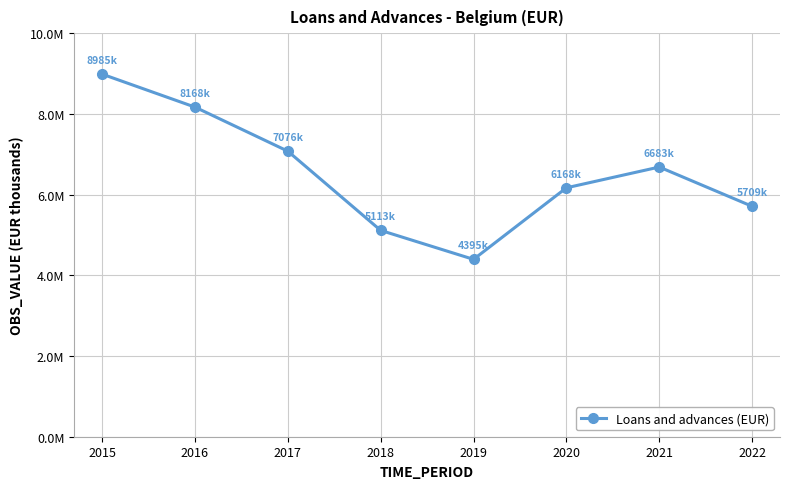

Does the chart have visible grid lines?

Yes